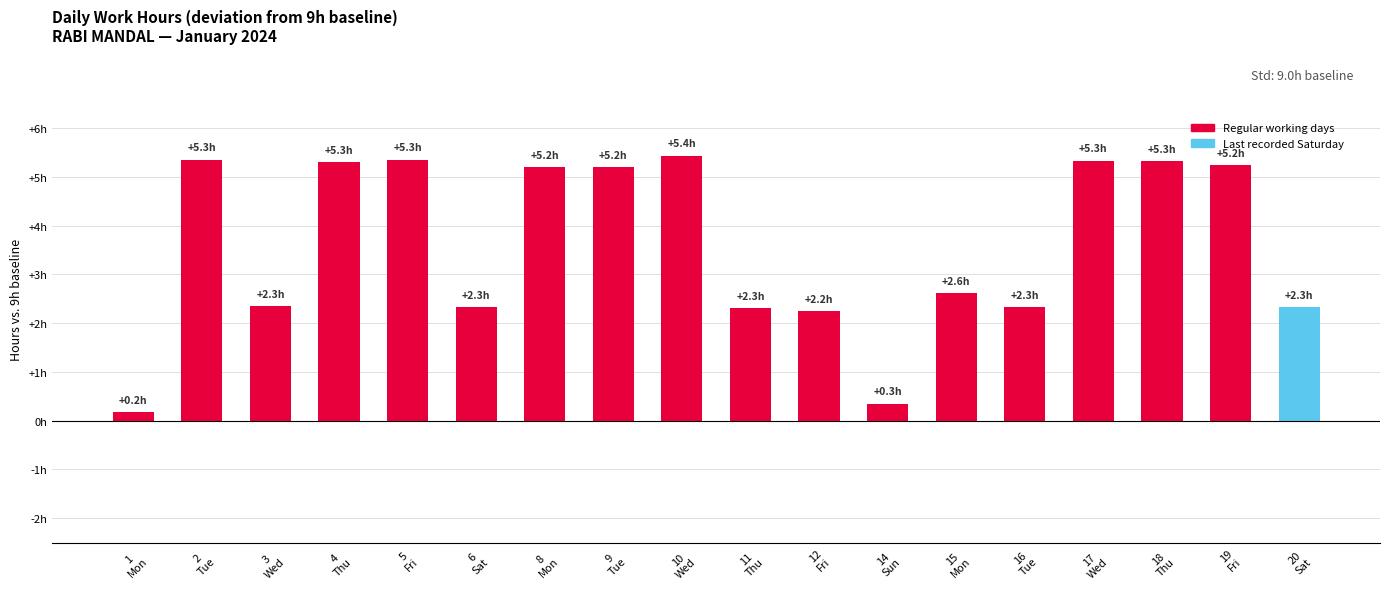

Does the chart contain any negative values?

No